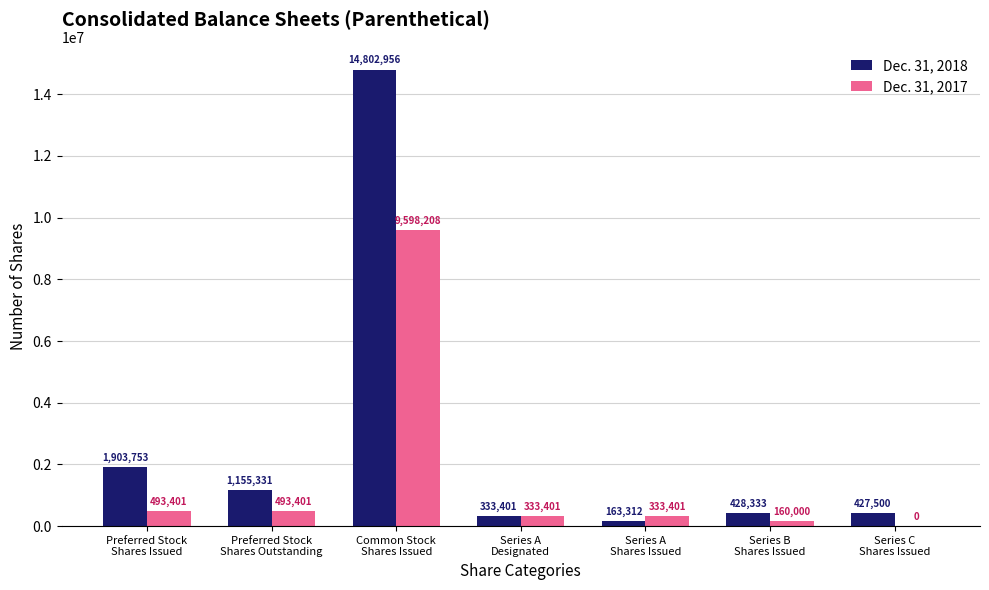

Is the value of Dec. 31, 2017 at Series A
Shares Issued greater than the value of Dec. 31, 2018 at Series A
Shares Issued?

Yes